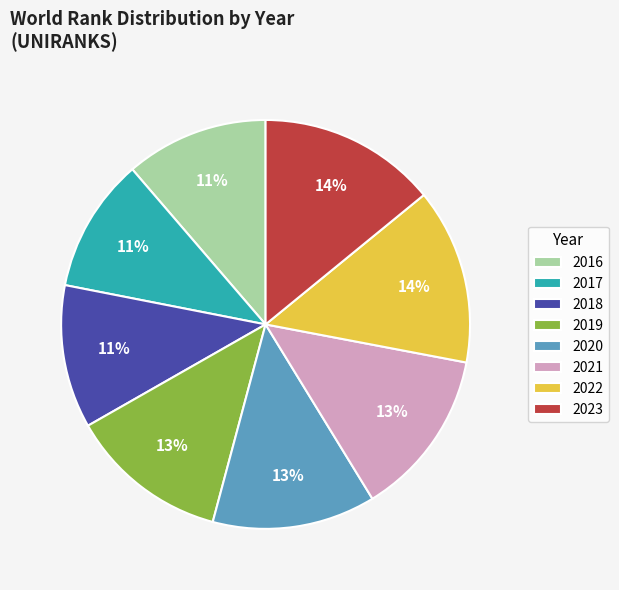

Is there a majority slice in this chart?

No